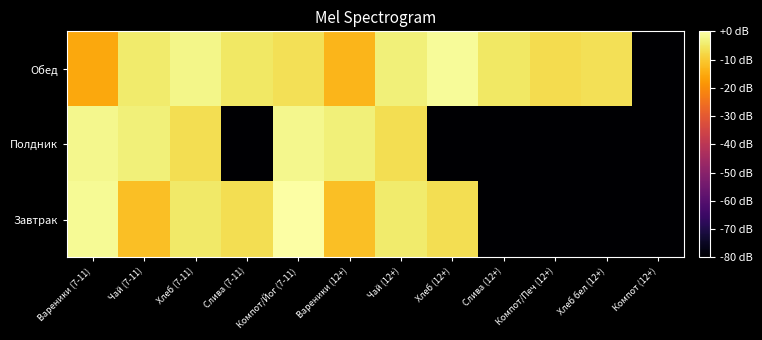

How many distinct data groups are displayed?

3